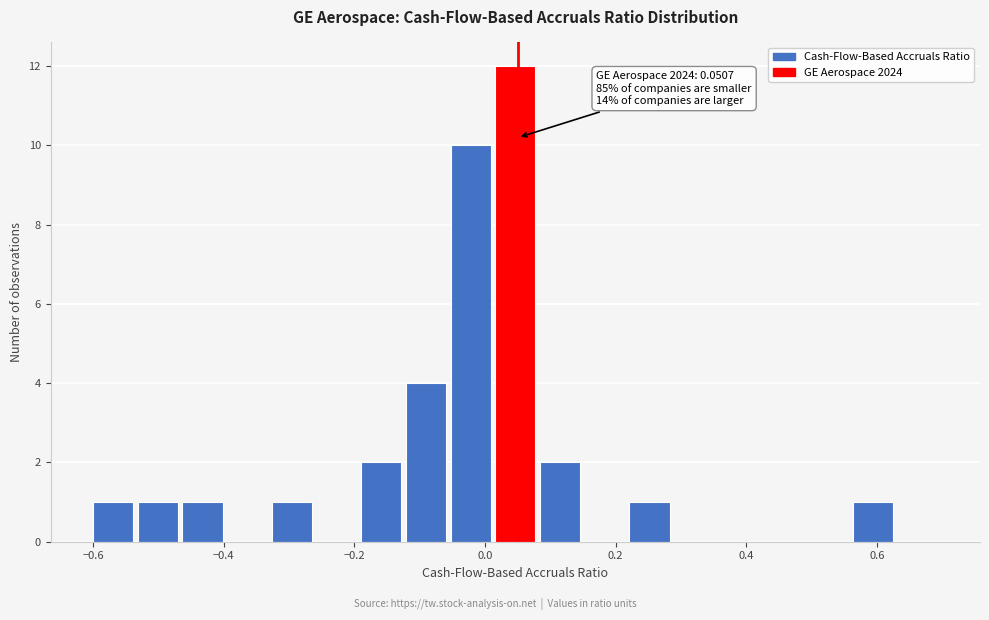

Around what value on the x-axis is the tallest bar? Give the approximate position of its centre, as read against the axis.

0.04